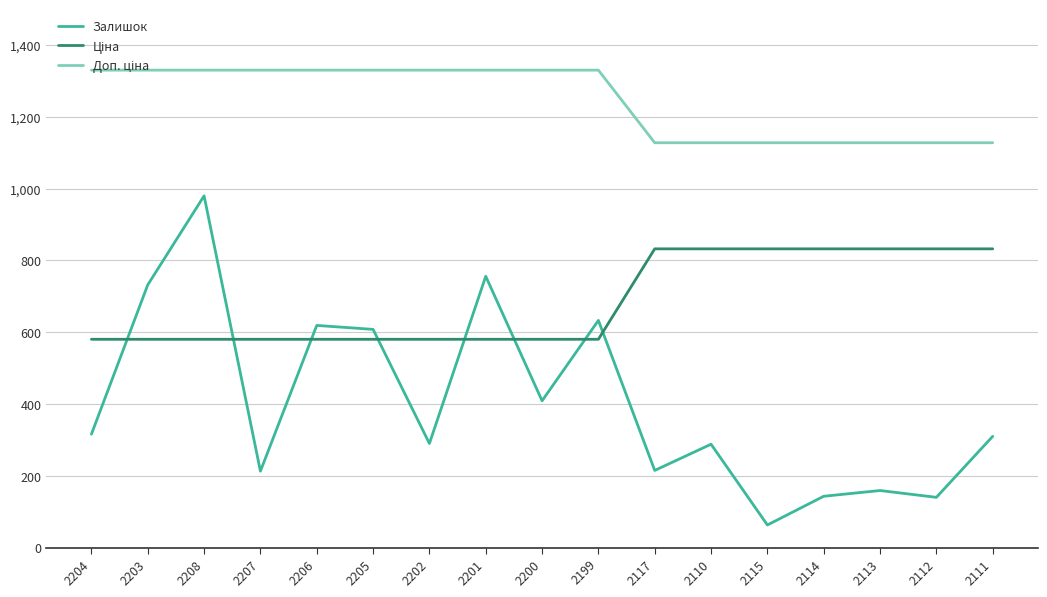

How many lines are shown in the chart?

3